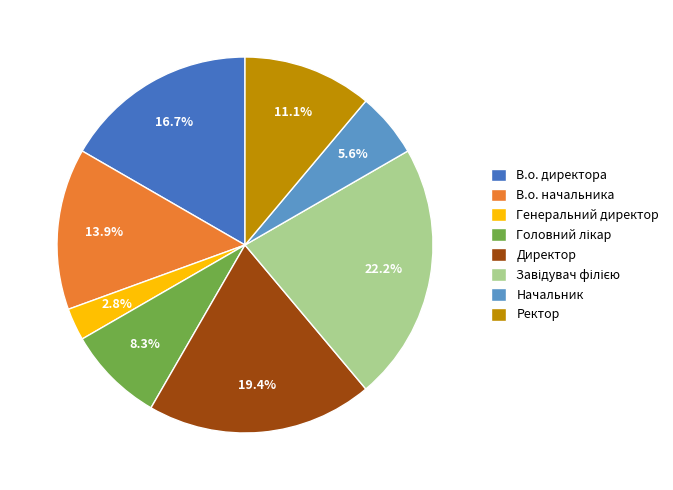

How much of the chart is everything except Ректор?

88.9%